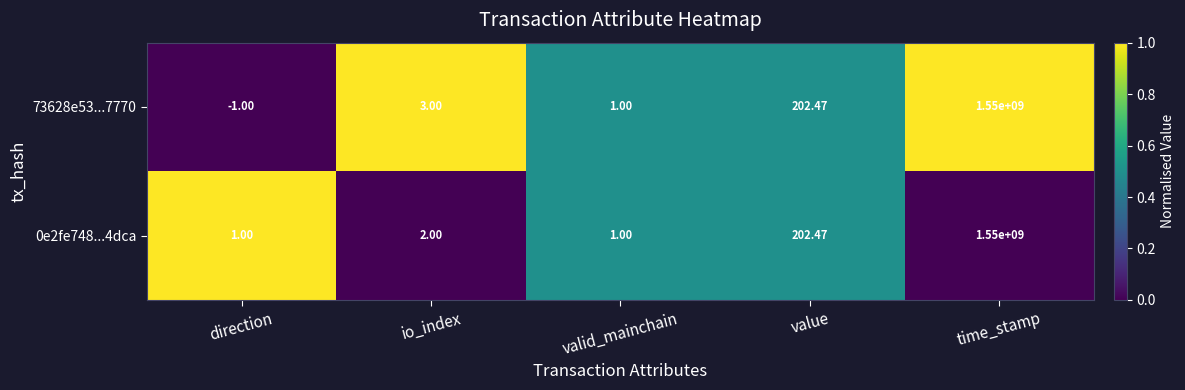

Rank the categories by 73628e53...7770 value from highest to lowest.

time_stamp, value, io_index, valid_mainchain, direction